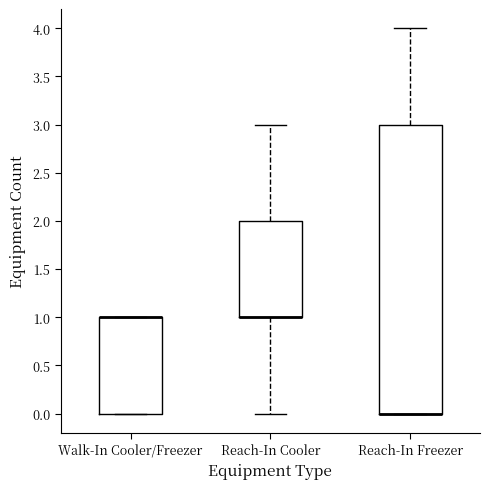

Where is the lower edge of the box for Reach-In Cooler on the y-axis? The values are not printed on the chart, so give them approximately, as read against the axis.

1